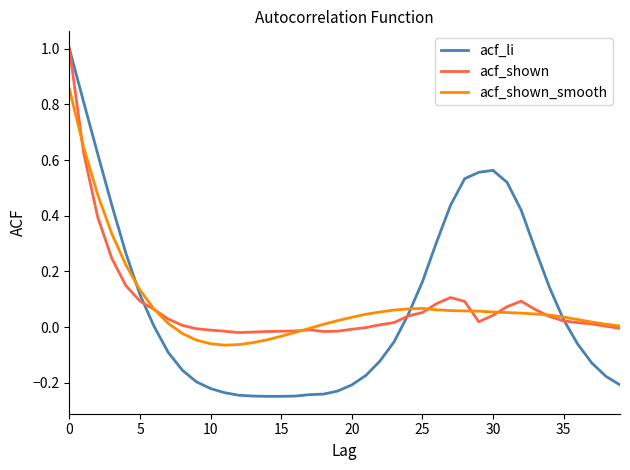

List the series in order of their overall mean, highest first.

acf_shown_smooth, acf_li, acf_shown